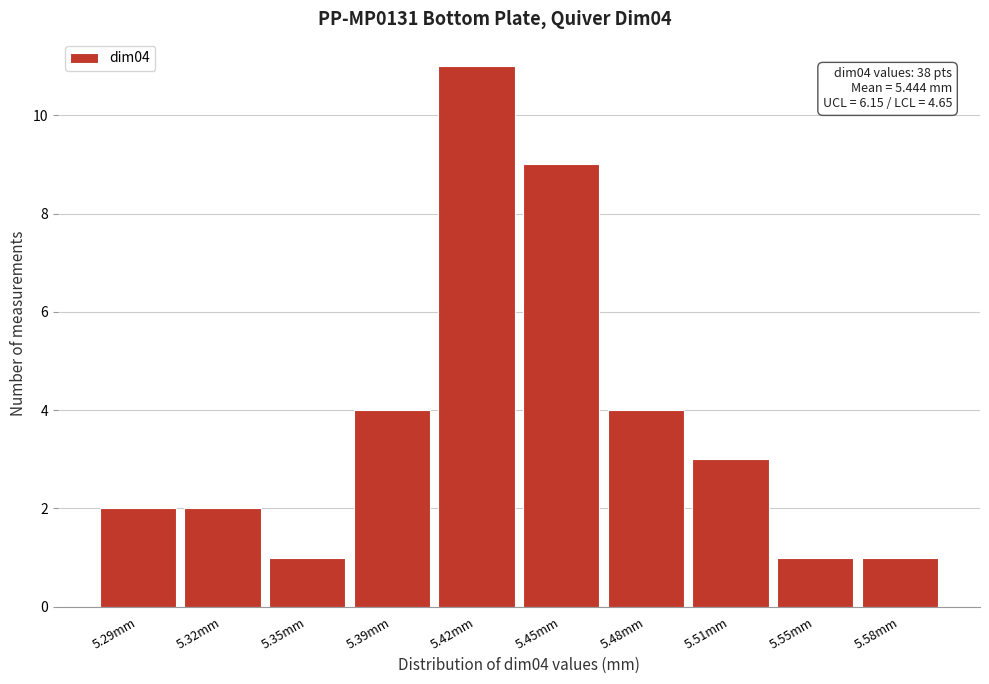

Reading right to left, transcribe all the data shown in this chart.

1	1	3	4	9	11	4	1	2	2